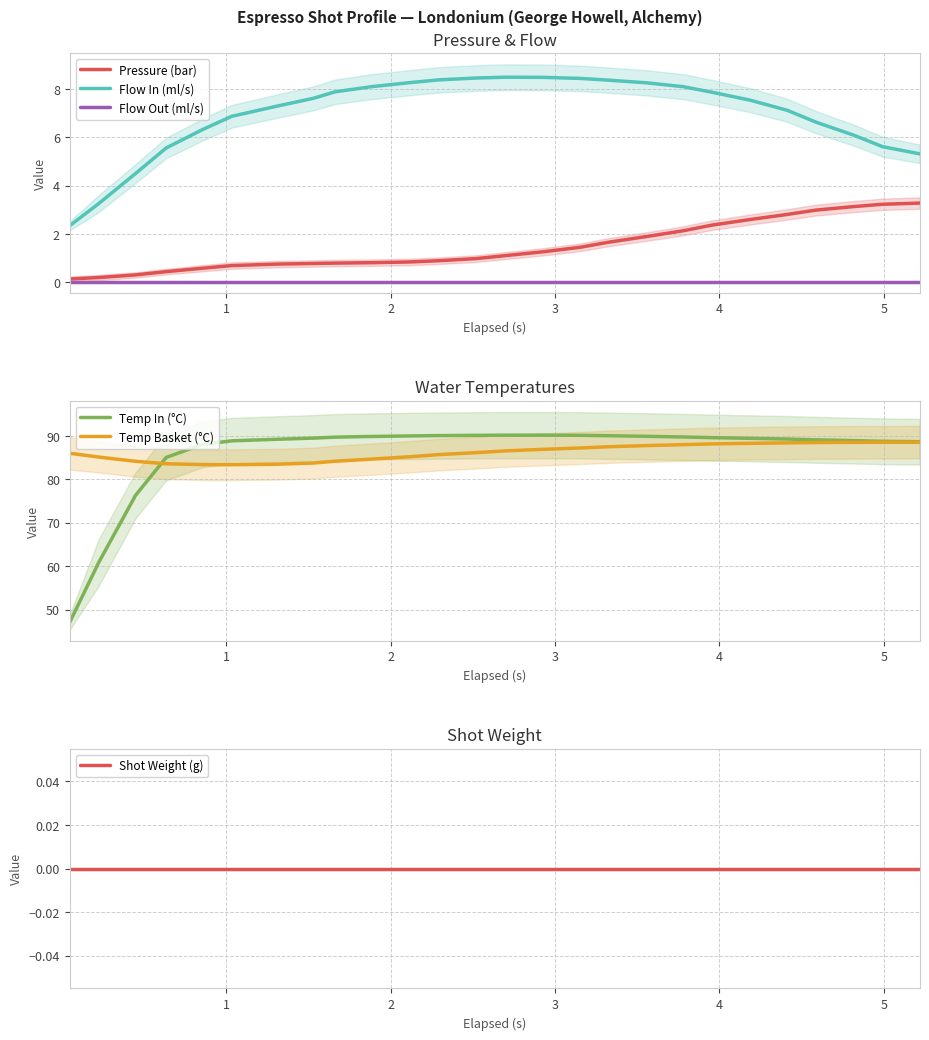

What are all the series names shown in the legend?

Pressure (bar), Flow In (ml/s), Flow Out (ml/s), Temp In (°C), Temp Basket (°C), Shot Weight (g)